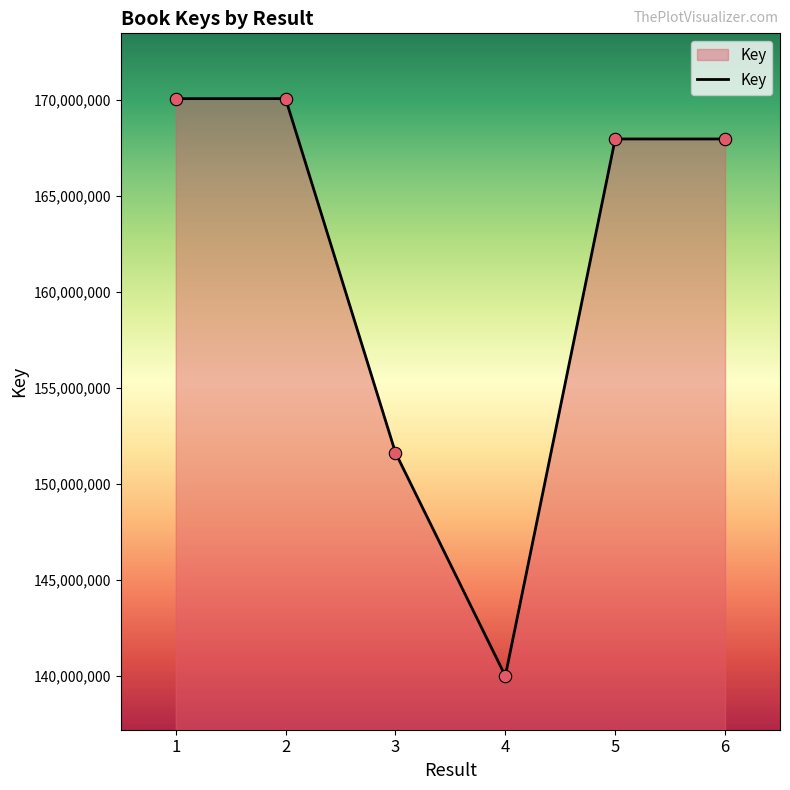

What is the change in value from 2 to 3?

-18443306